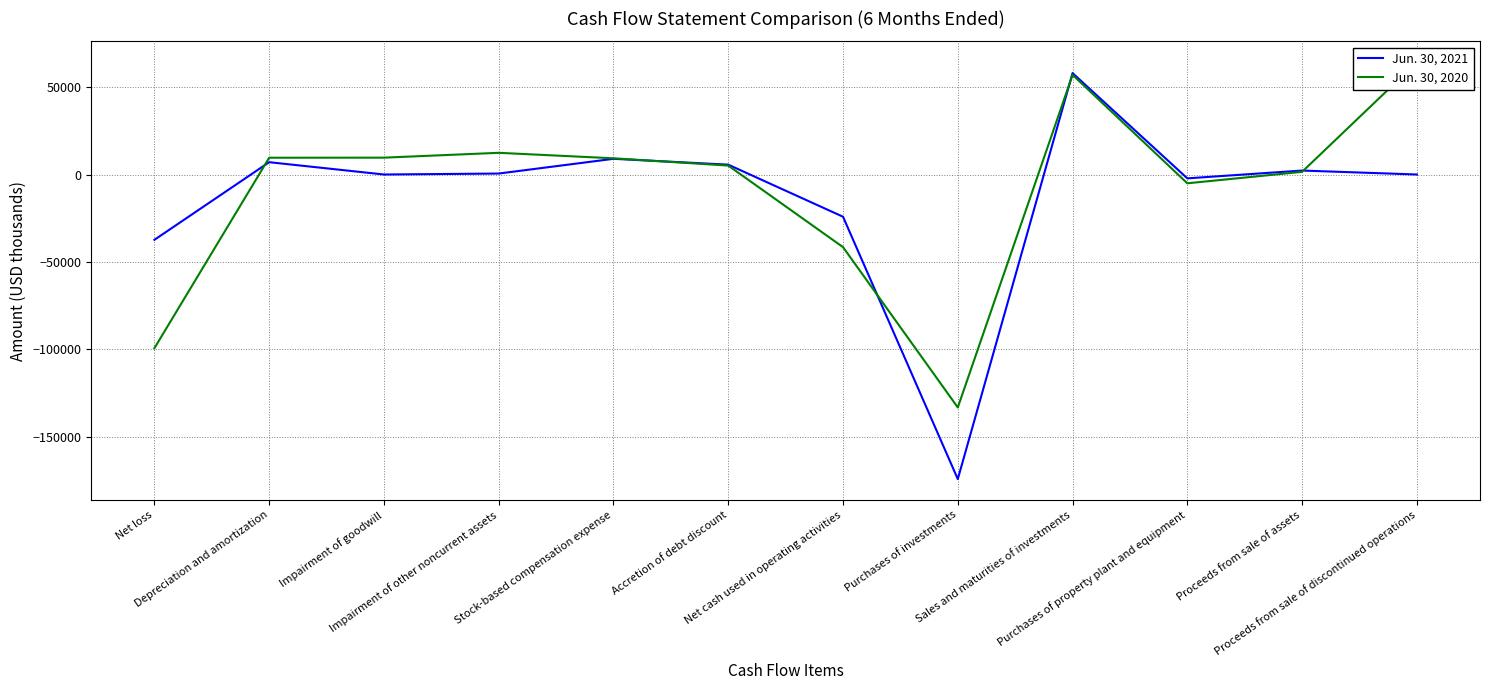

Reading right to left, extract all data points from this chart.

Jun. 30, 2021: 0	2258	-2208	58000	-174221	-24160	5630	8972	543	0	7043	-37368
Jun. 30, 2020: 64240	1526	-5034	57000	-133260	-41548	5101	9269	12406	9635	9593	-99352